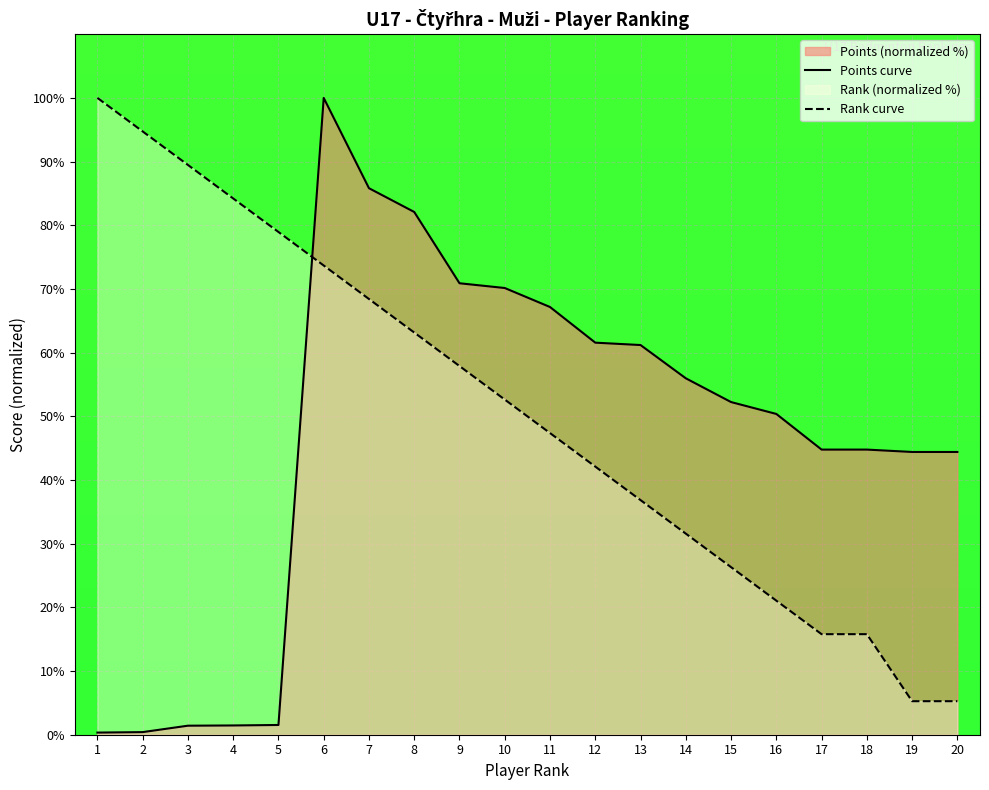

Which series has the largest total across all categories?

Rank curve